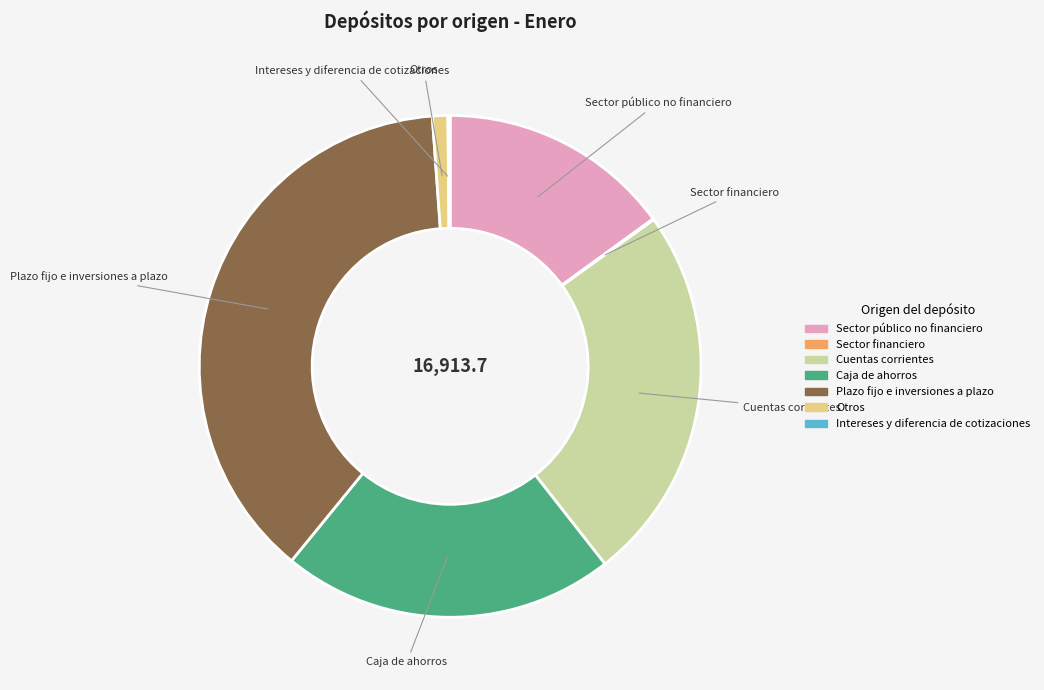

Is there a majority slice in this chart?

No